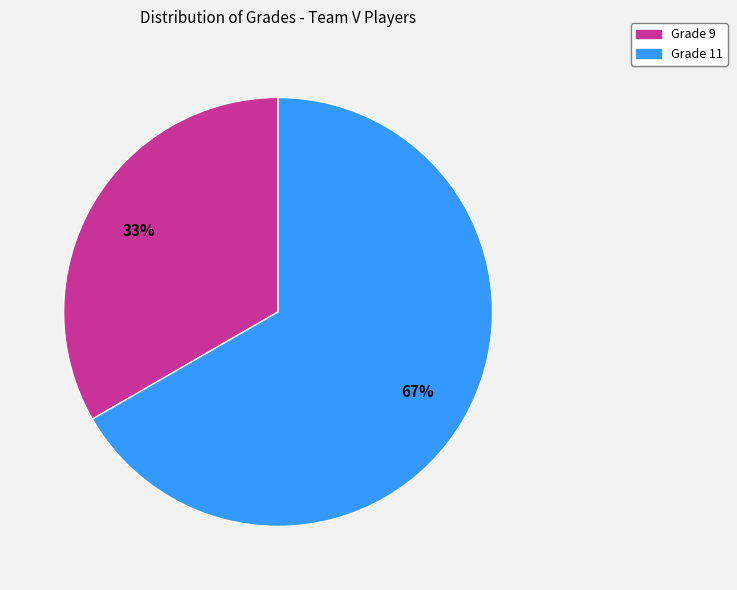

What is the smallest slice in the pie chart?

Grade 9